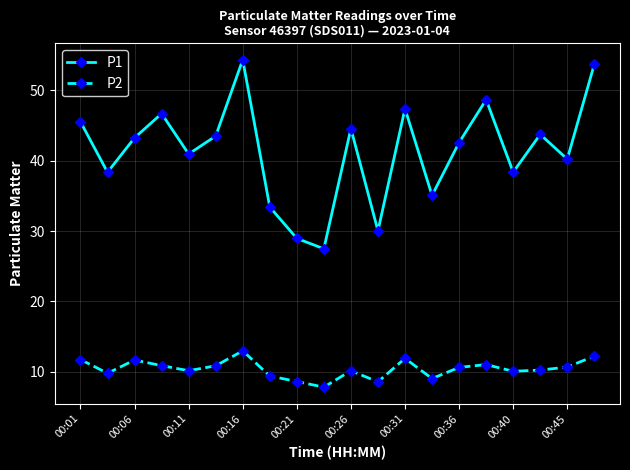

What are all the series names shown in the legend?

P1, P2